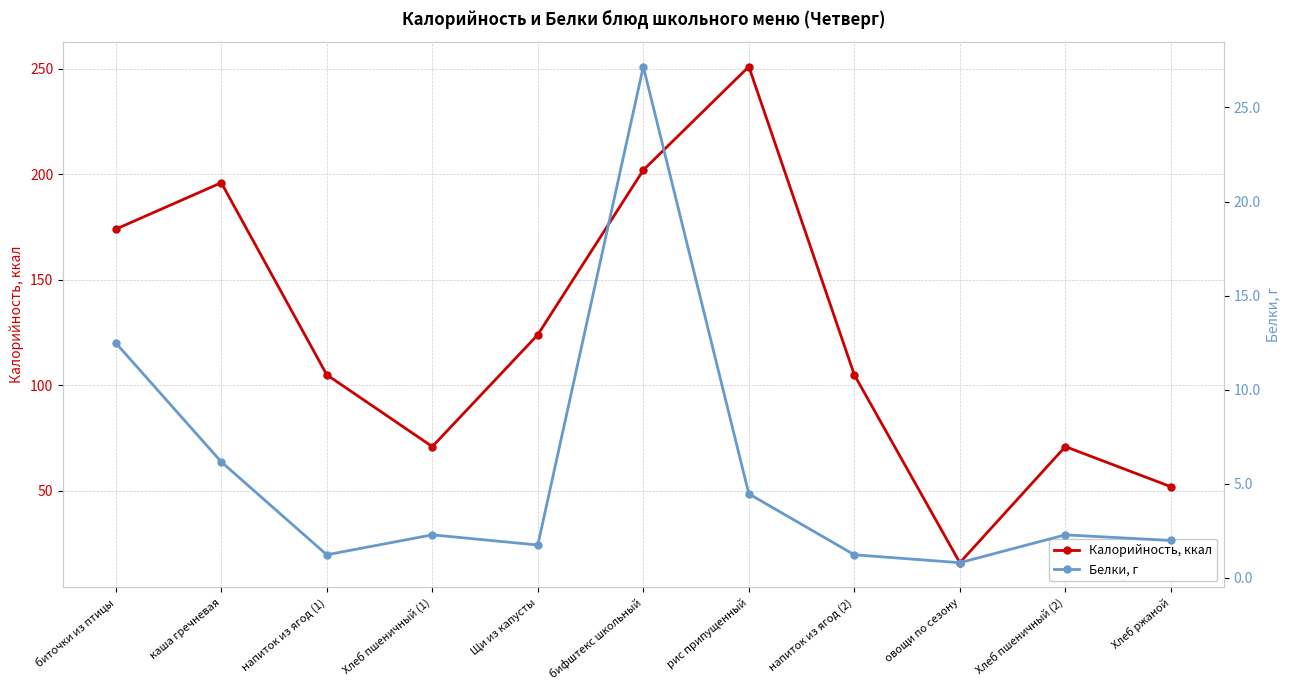

Which category has the lowest value in the Калорийность, ккал series?

овощи по сезону